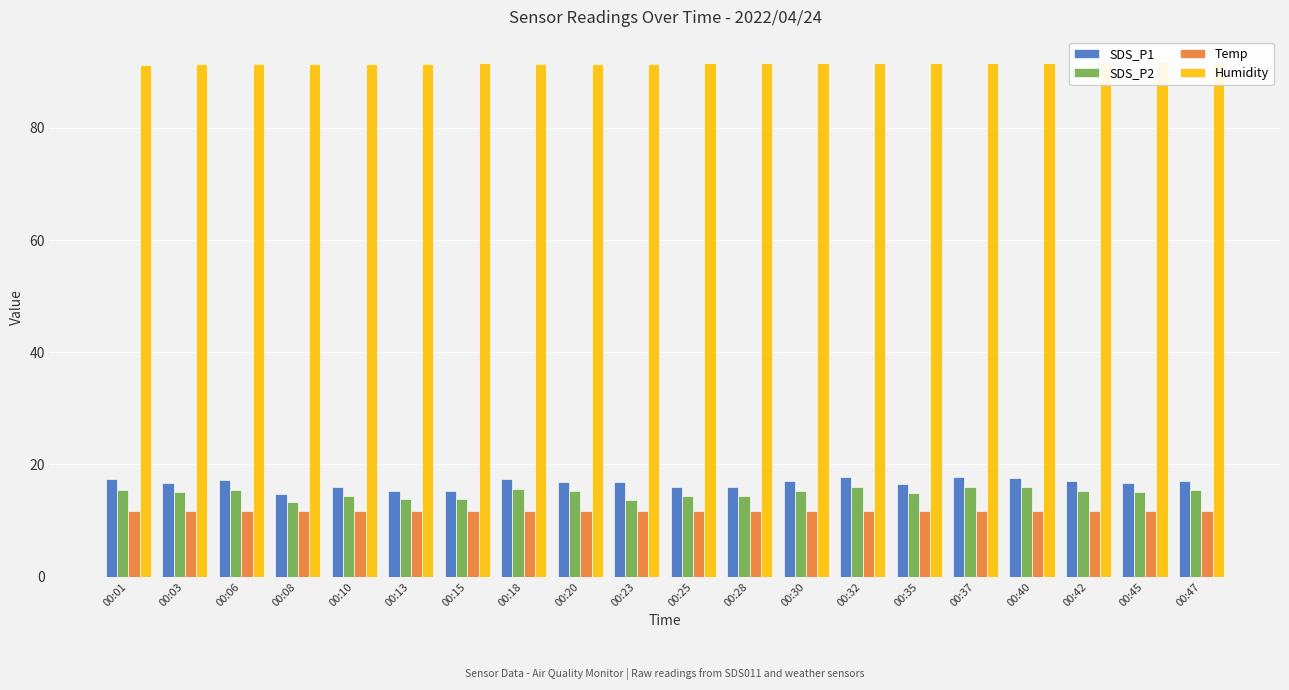

What is the value of the SDS_P2 bar at the 16th from the left?

16.0